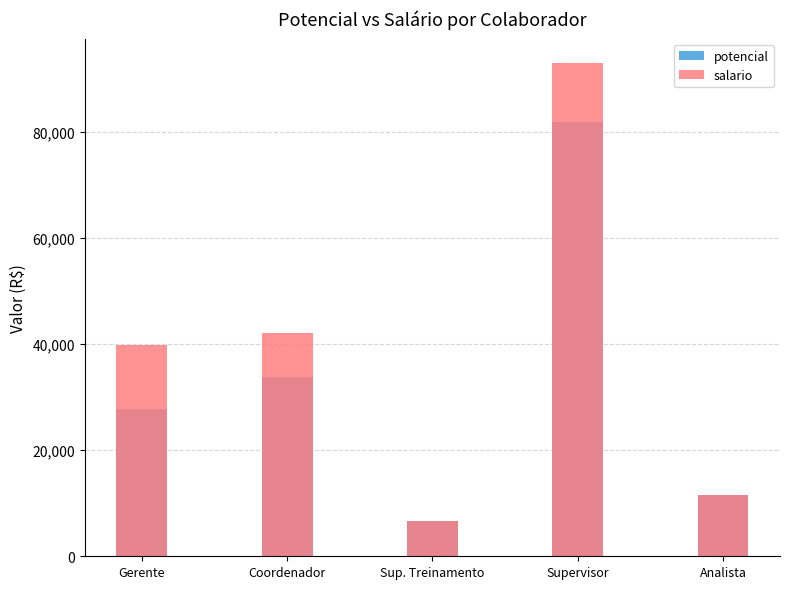

How many data points in potencial are above 27870?

3